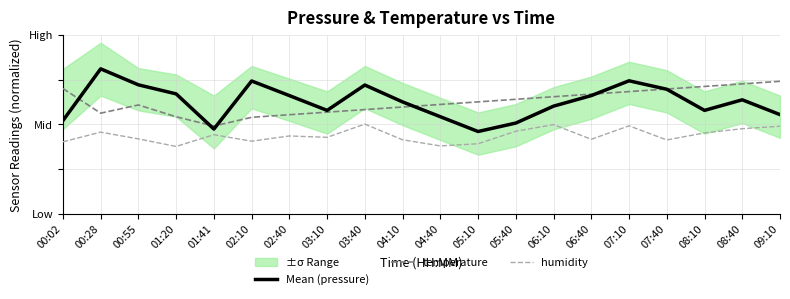

At which category is the sum across all series the highest?

07:10